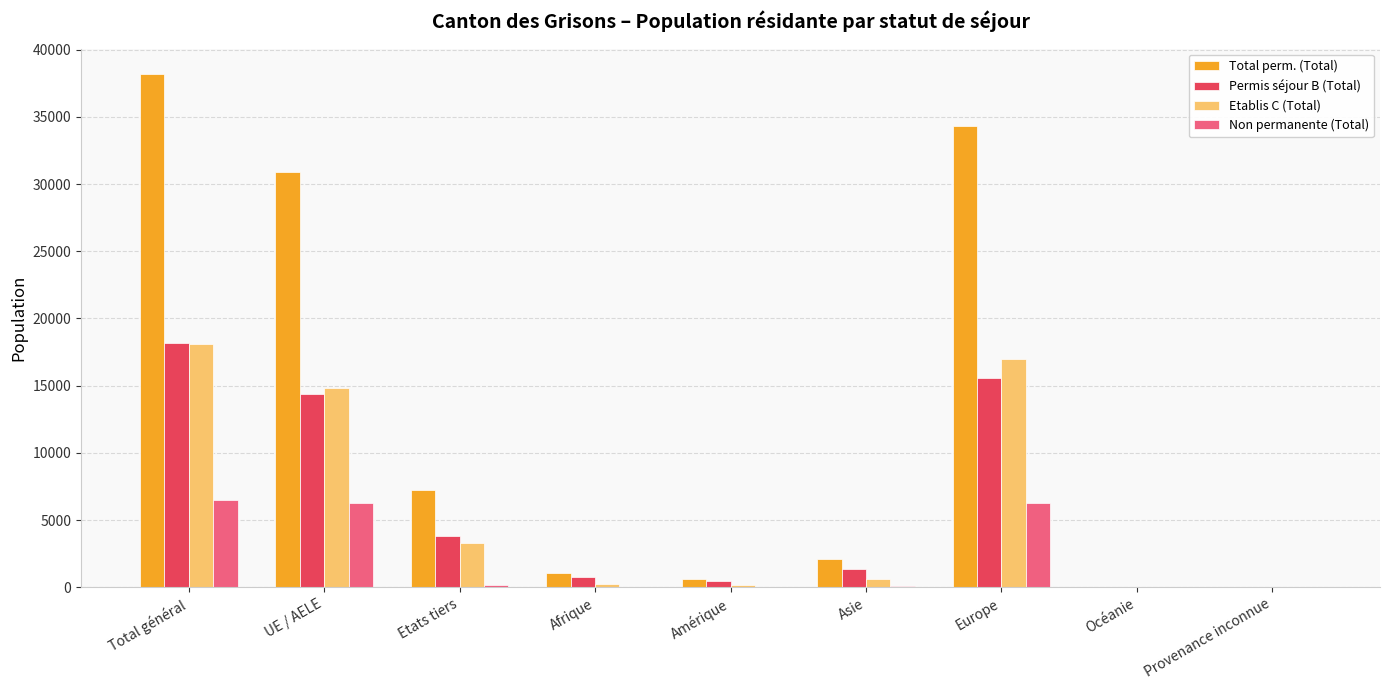

Is it true that Total perm. (Total) equals 30922 at UE / AELE?

True